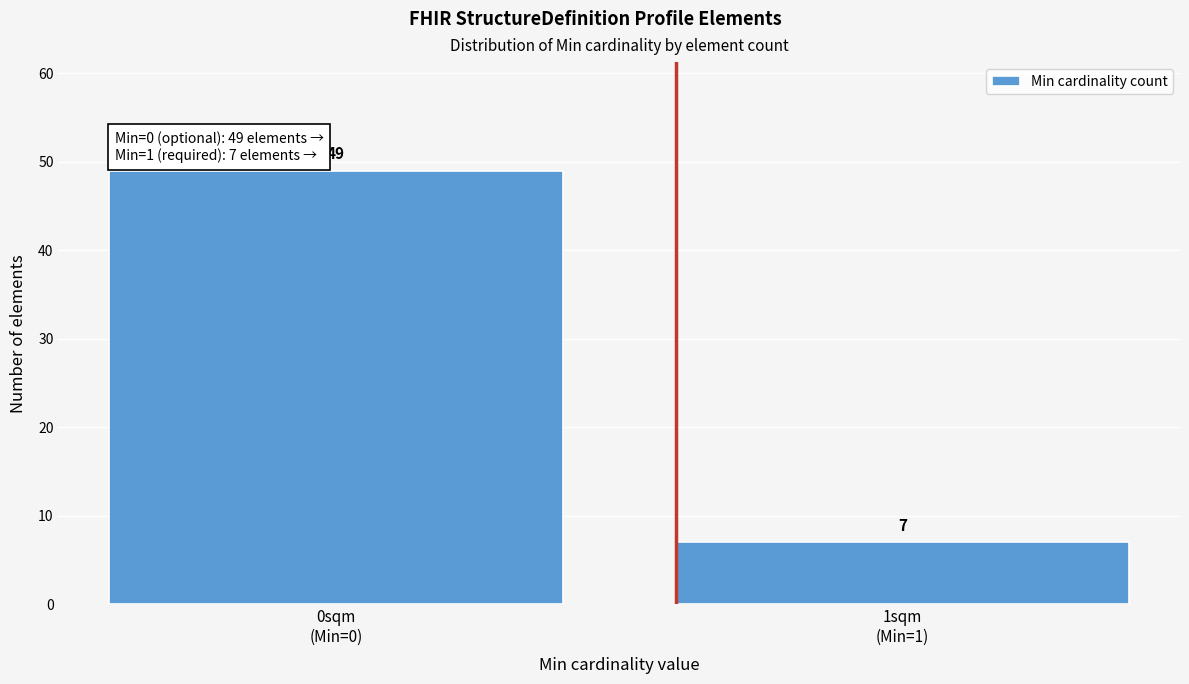

Reading left to right, what are all the values shown in this chart?

49	7